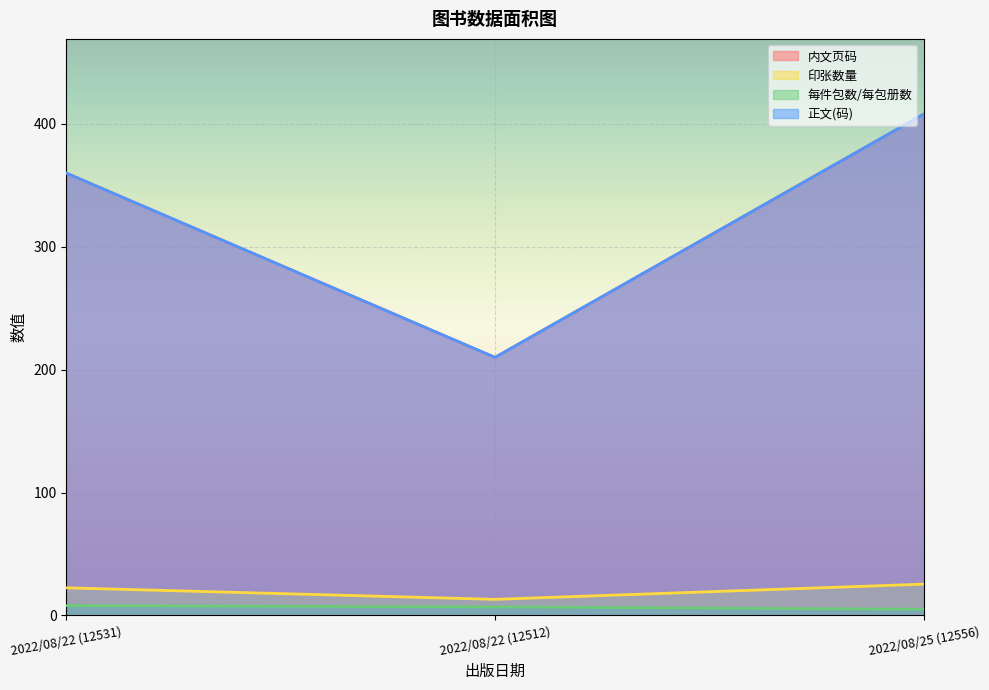

Reading left to right, what are all the values shown in this chart?

内文页码: 2022/08/22 (12531)=360.0	2022/08/22 (12512)=210.0	2022/08/25 (12556)=408.0
印张数量: 2022/08/22 (12531)=22.5	2022/08/22 (12512)=13.1	2022/08/25 (12556)=25.5
每件包数/每包册数: 2022/08/22 (12531)=8.0	2022/08/22 (12512)=7.0	2022/08/25 (12556)=5.0
正文(码): 2022/08/22 (12531)=360.0	2022/08/22 (12512)=210.0	2022/08/25 (12556)=408.0